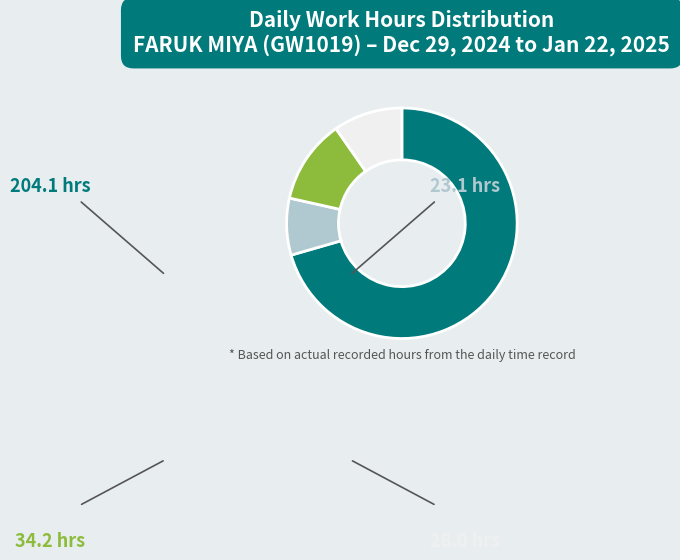

Is there any slice that represents more than half of the pie?

Yes